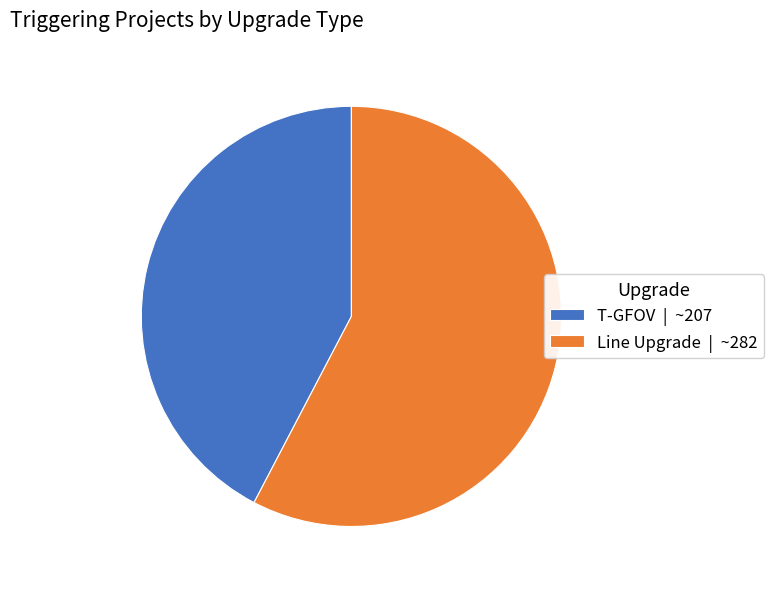

Count the number of slices in the pie.

2